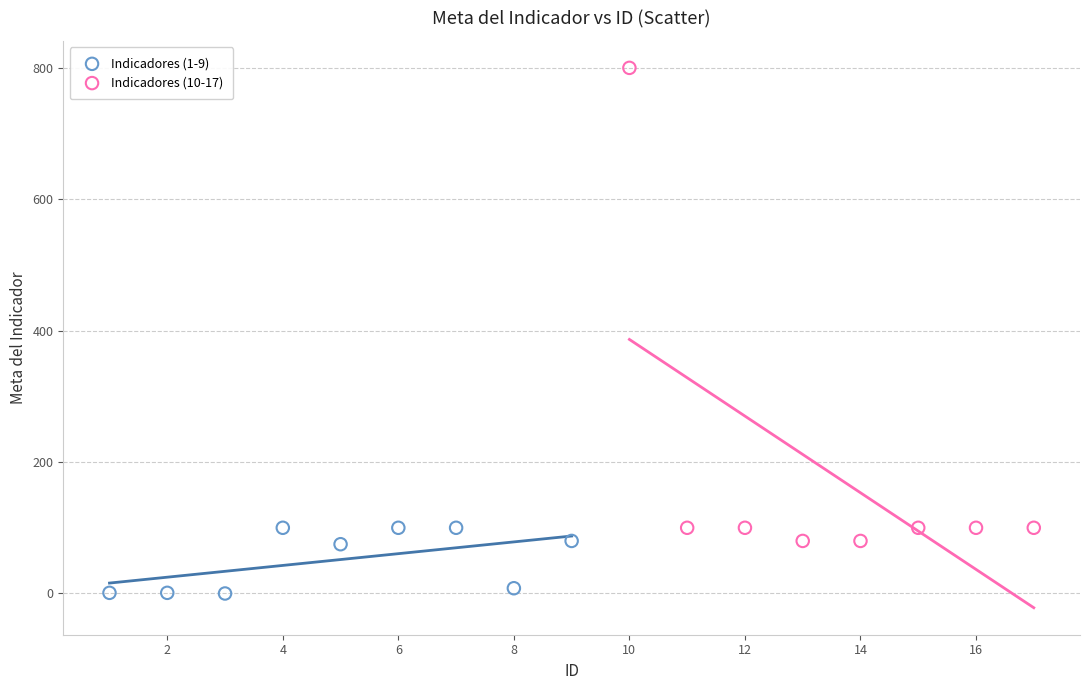

Which series has the largest Y range (max minus min)?

Indicadores (10-17)